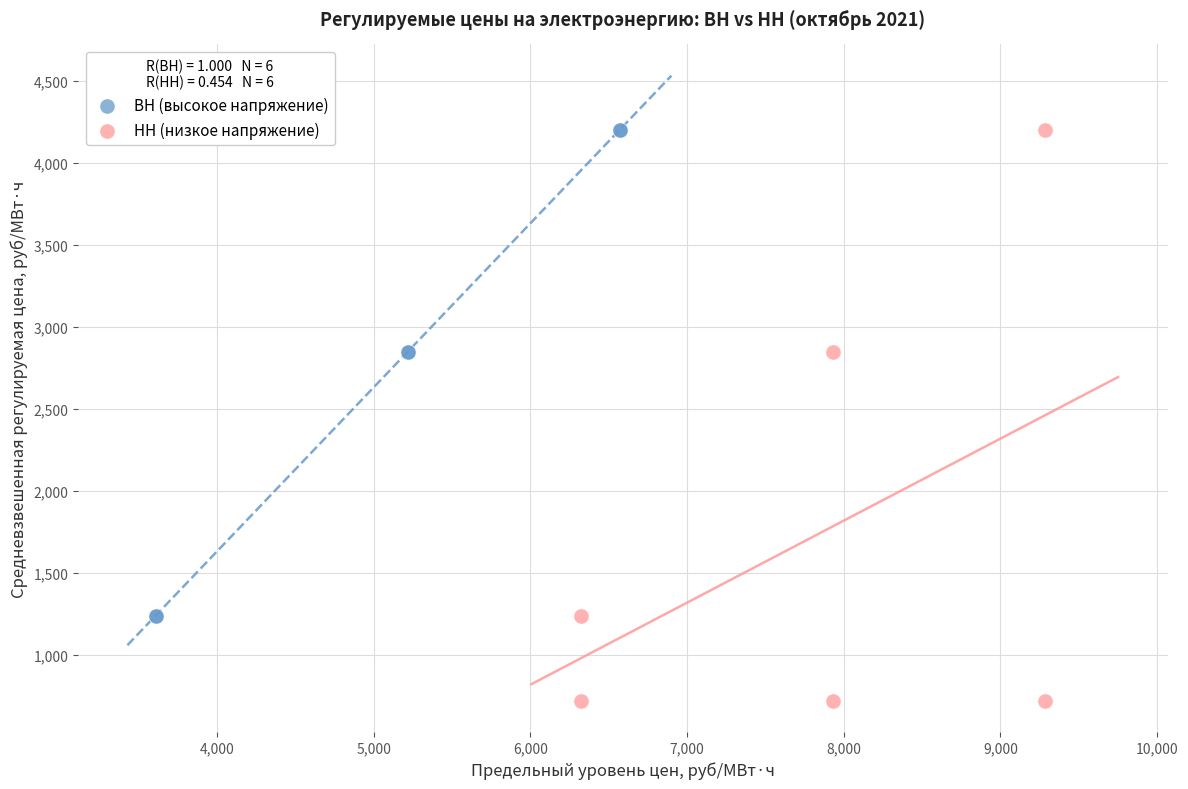

Which series contains the lowest Y value?

НН (низкое напряжение)